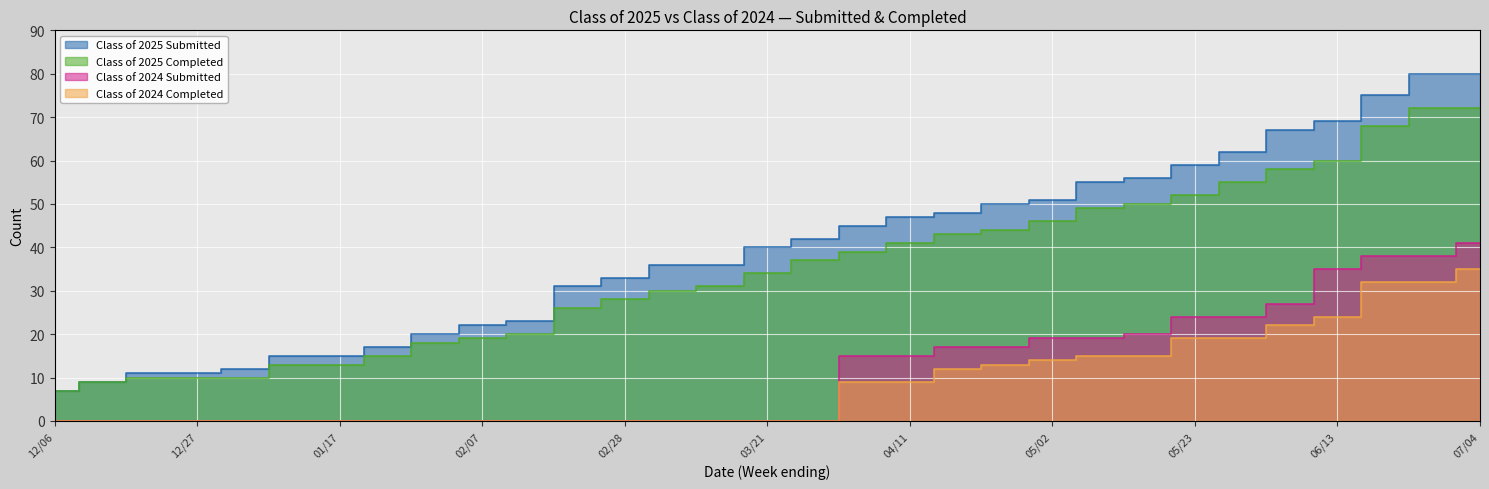

What are all the series names shown in the legend?

Class of 2025 Submitted, Class of 2025 Completed, Class of 2024 Submitted, Class of 2024 Completed